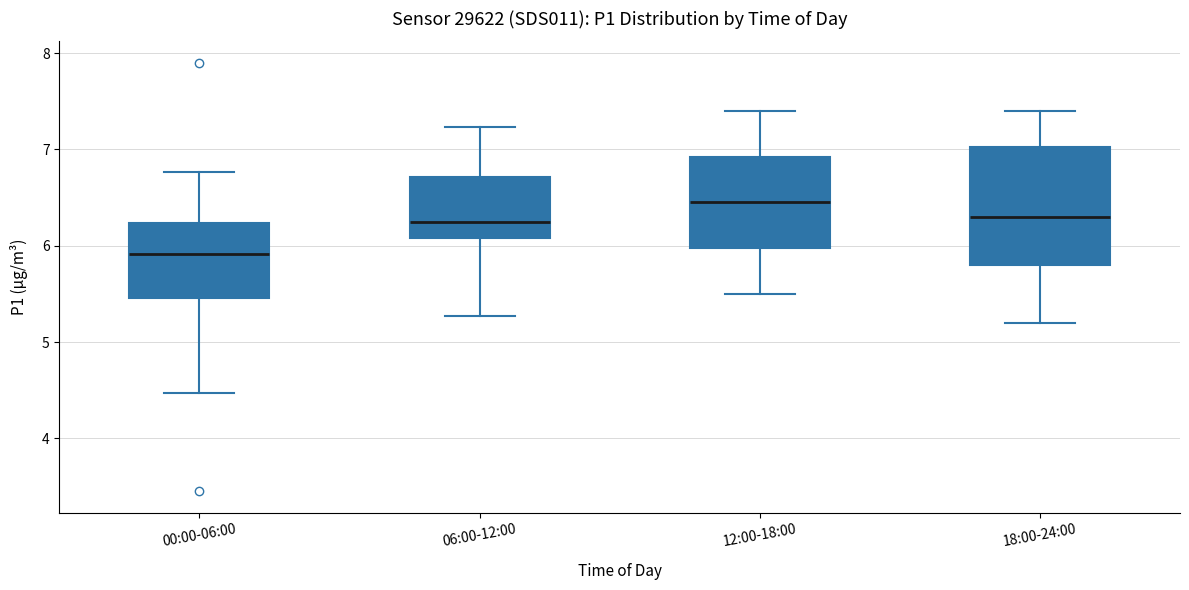

Comparing the boxes themselves (not the whiskers), which one is the tallest?

18:00-24:00